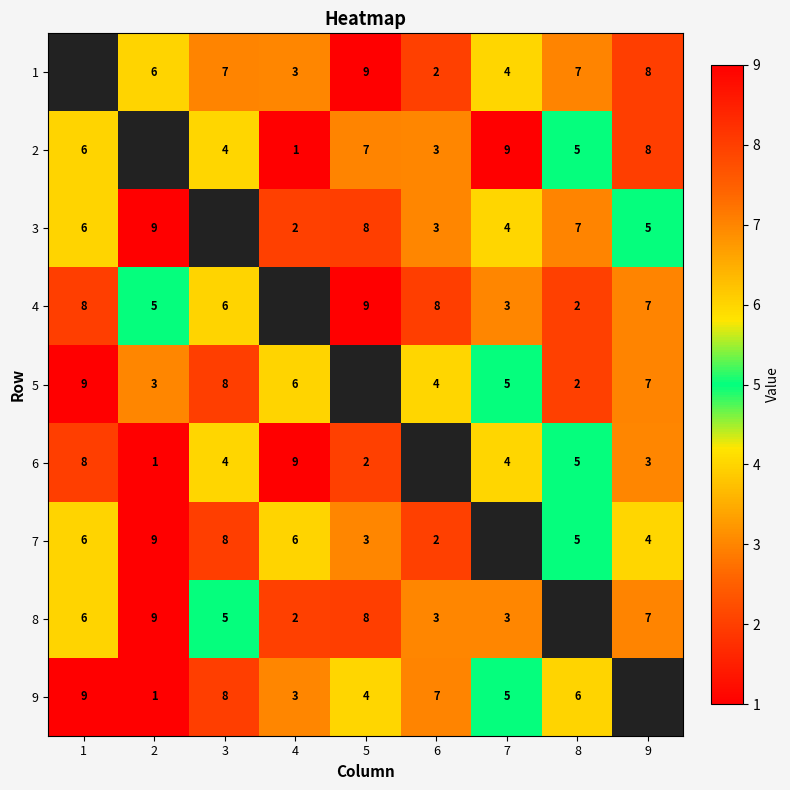

The 8 series shows 8 at 3. True or false?

False